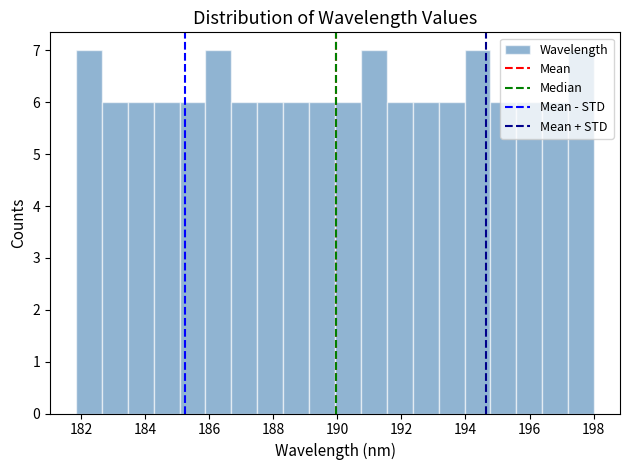

Reading left to right, list every bar in this chart as the range it spans on the x-axis followed by its height. Neither the bar edges nor the heights are printed on the chart, so give them approximately, as read against the axes.

181.8 to 182.6: 7
182.6 to 183.4: 6
183.4 to 184.2: 6
184.2 to 185.0: 6
185.0 to 185.8: 6
185.8 to 186.6: 7
186.6 to 187.6: 6
187.6 to 188.4: 6
188.4 to 189.2: 6
189.2 to 190.0: 6
190.0 to 190.8: 6
190.8 to 191.6: 7
191.6 to 192.4: 6
192.4 to 193.2: 6
193.2 to 194.0: 6
194.0 to 194.8: 7
194.8 to 195.6: 6
195.6 to 196.4: 6
196.4 to 197.2: 6
197.2 to 198.0: 7